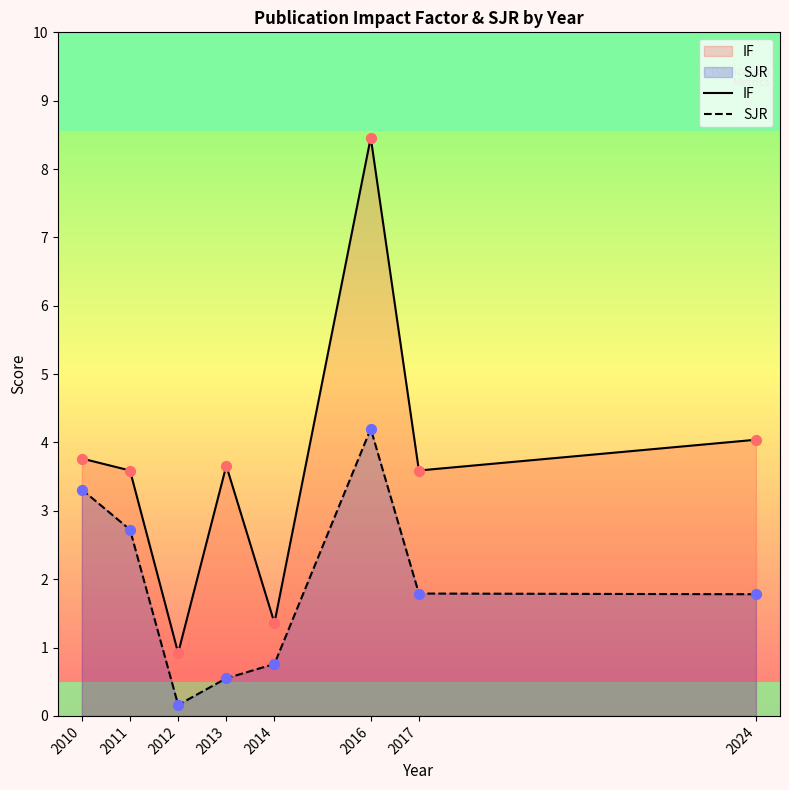

Which series reaches the maximum Y coordinate?

IF